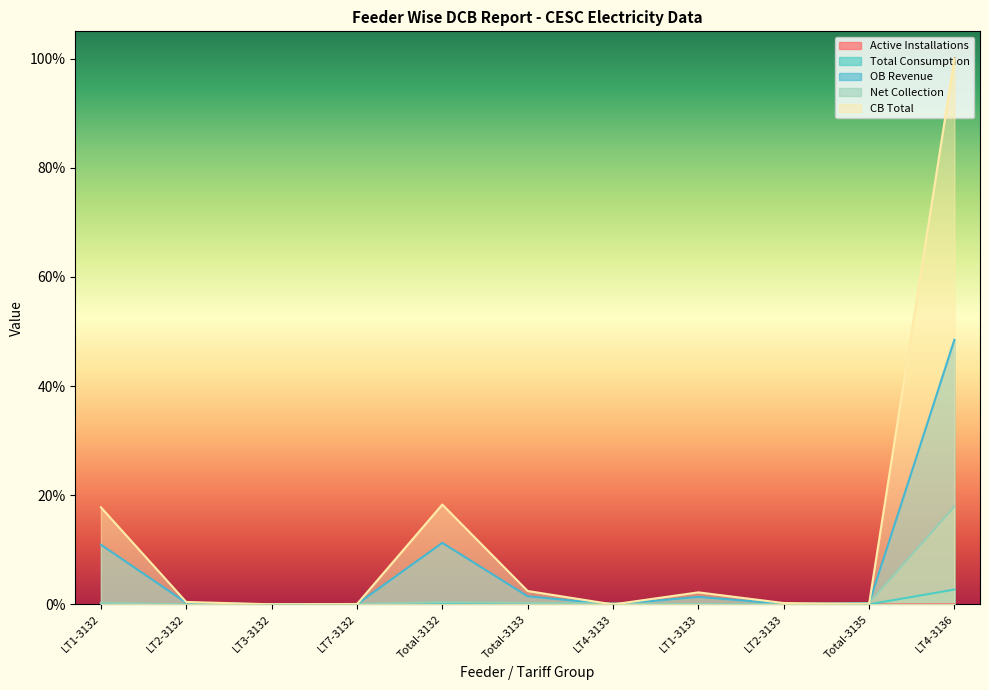

Which label corresponds to the largest value in the chart?

LT4-3136